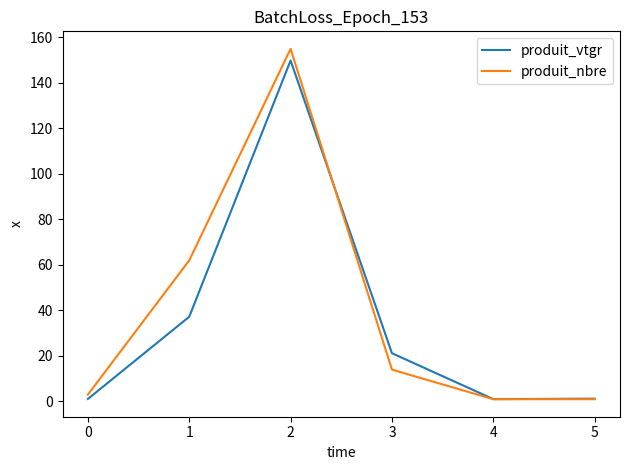

What is the maximum value for produit_nbre?

155.0